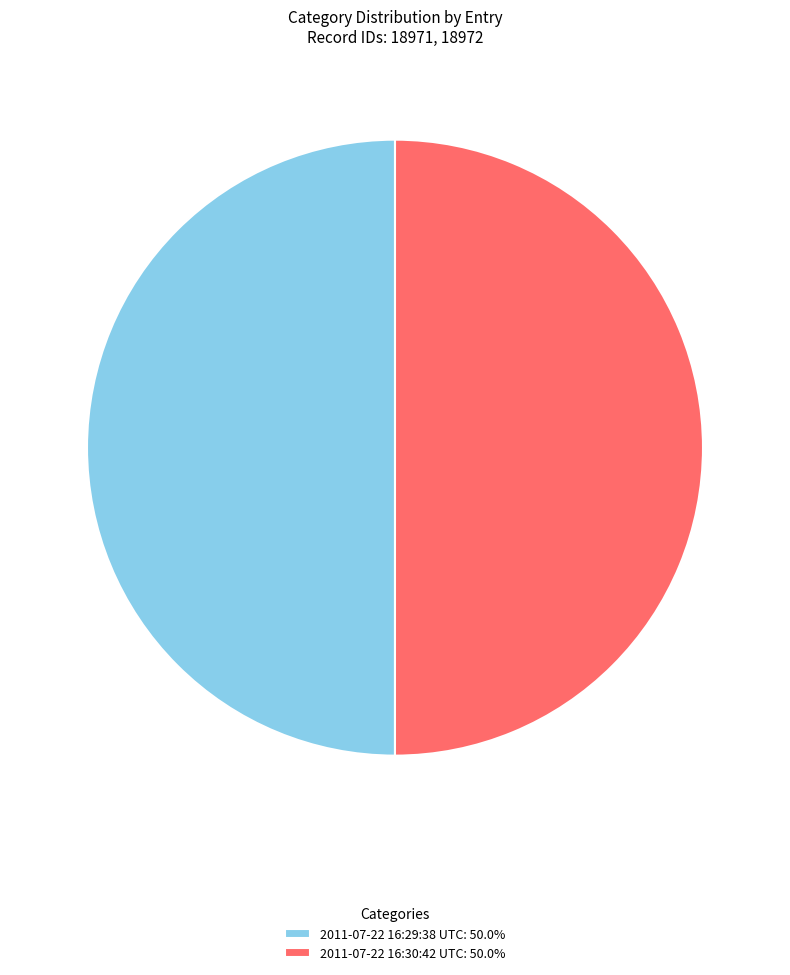

Count the number of slices in the pie.

2